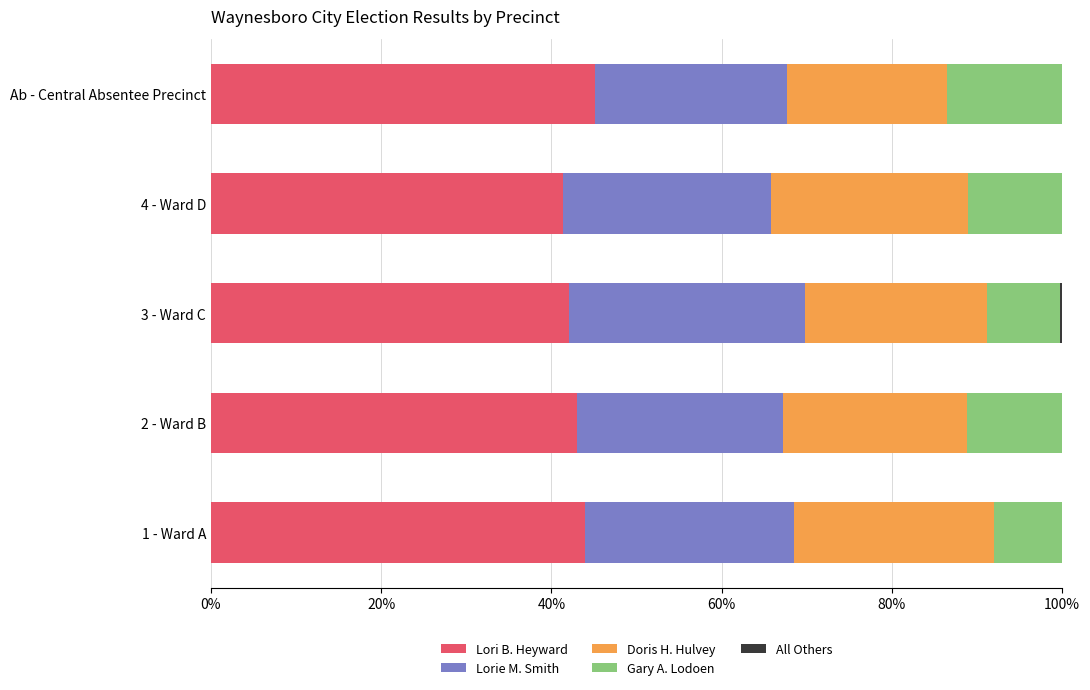

What is the total value across all series at Ab - Central Absentee Precinct?

100.0